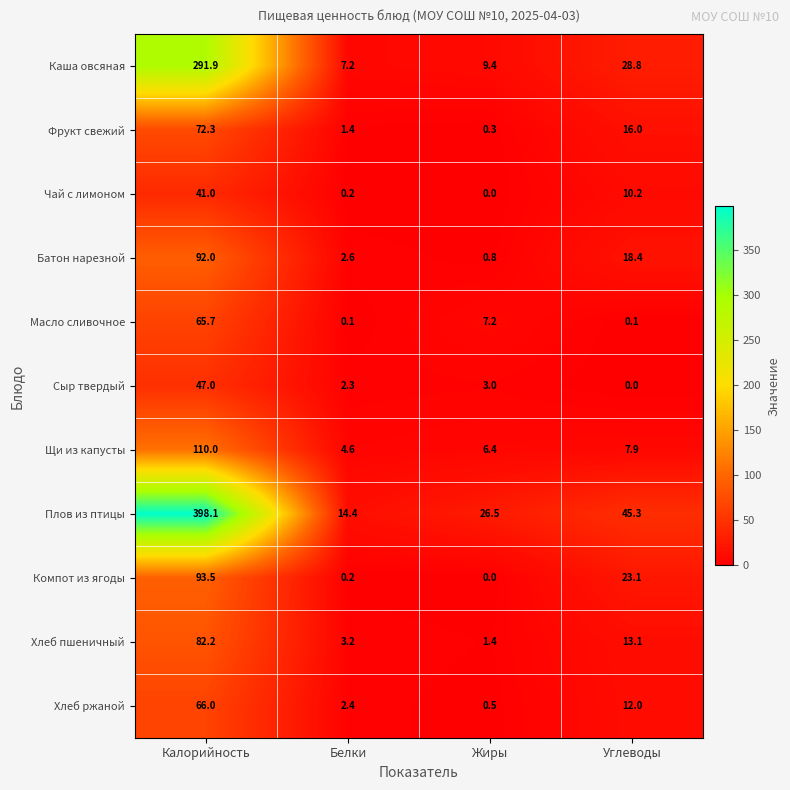

Which label corresponds to the largest value in the chart?

Калорийность